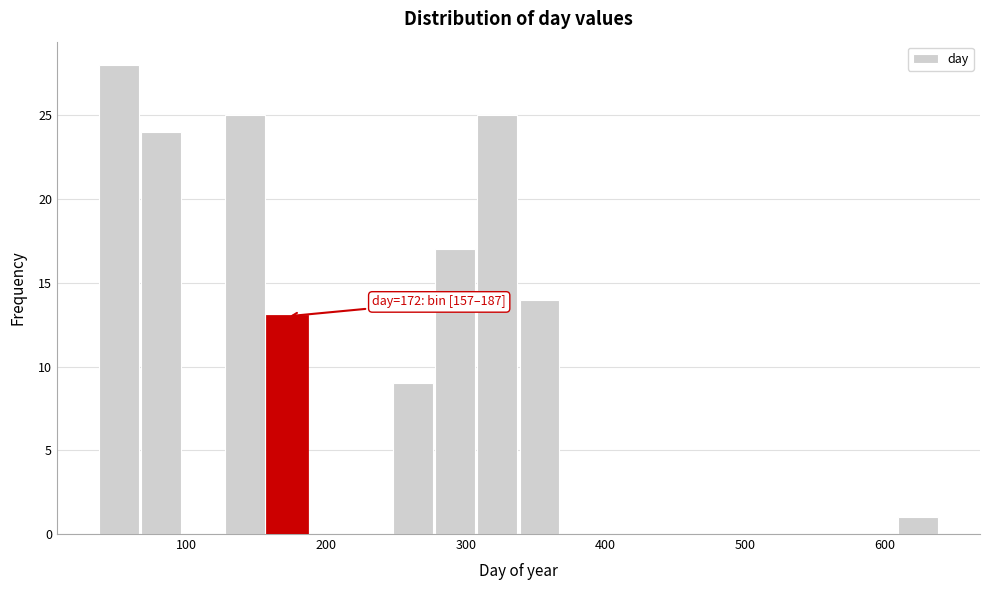

Read against the x-axis, roughly where is the centre of the tallest bar?

50